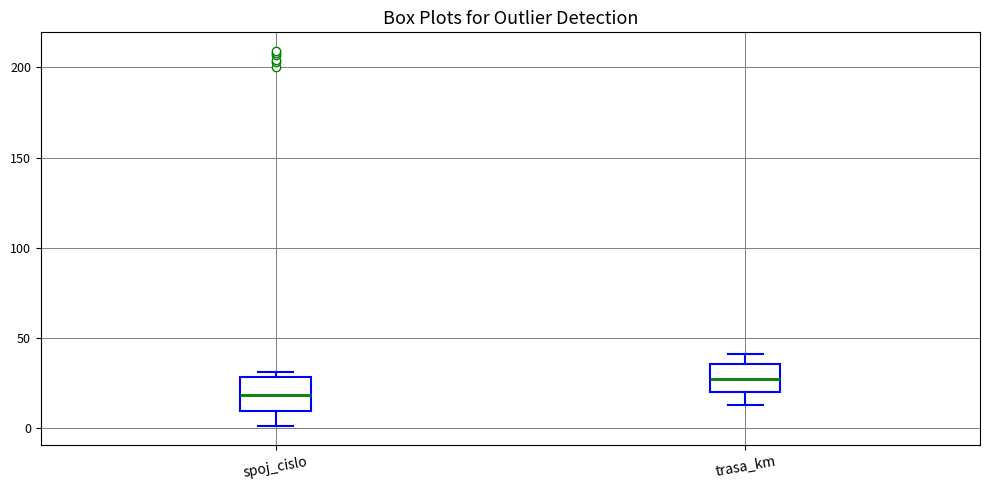

Which box has the highest median line?

trasa_km